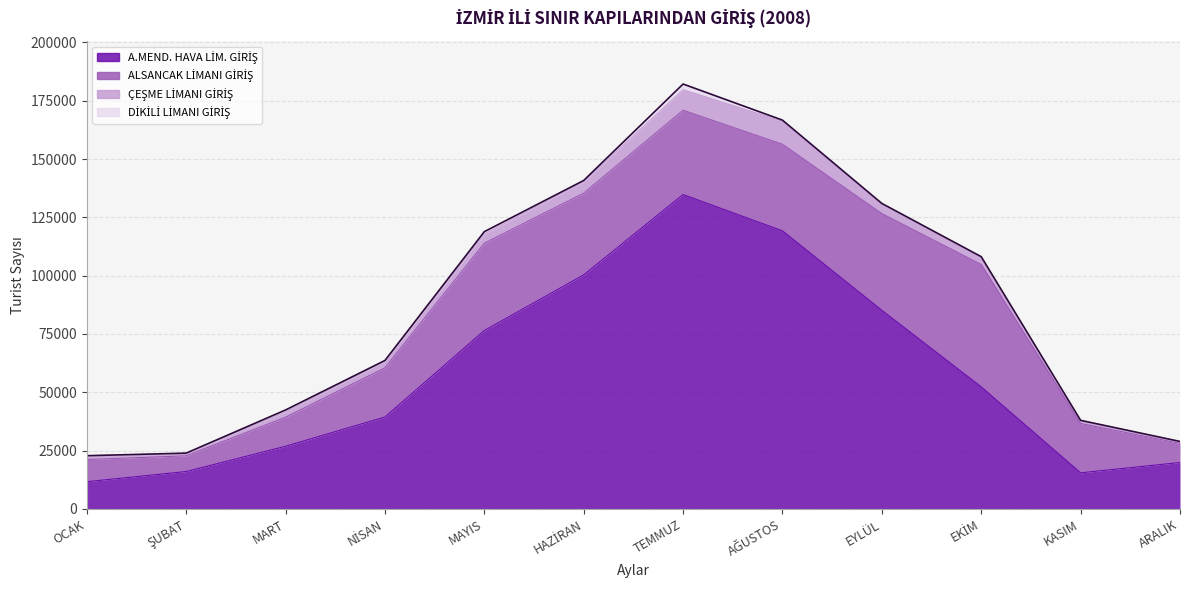

How many lines are shown in the chart?

5